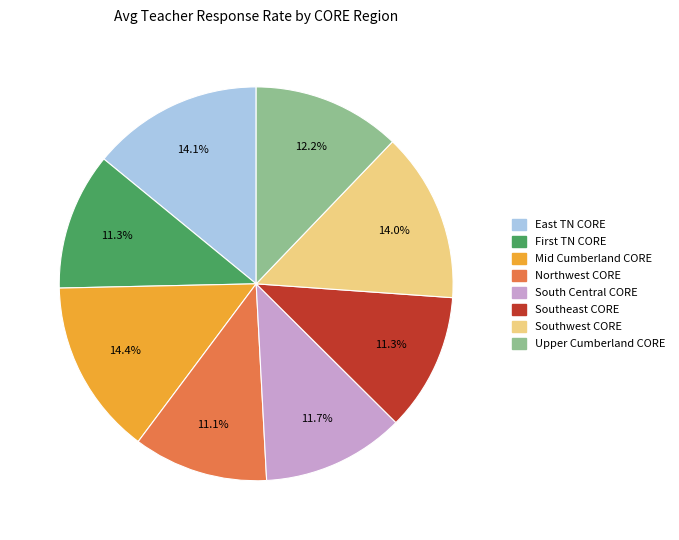

Does any single category account for the majority?

No